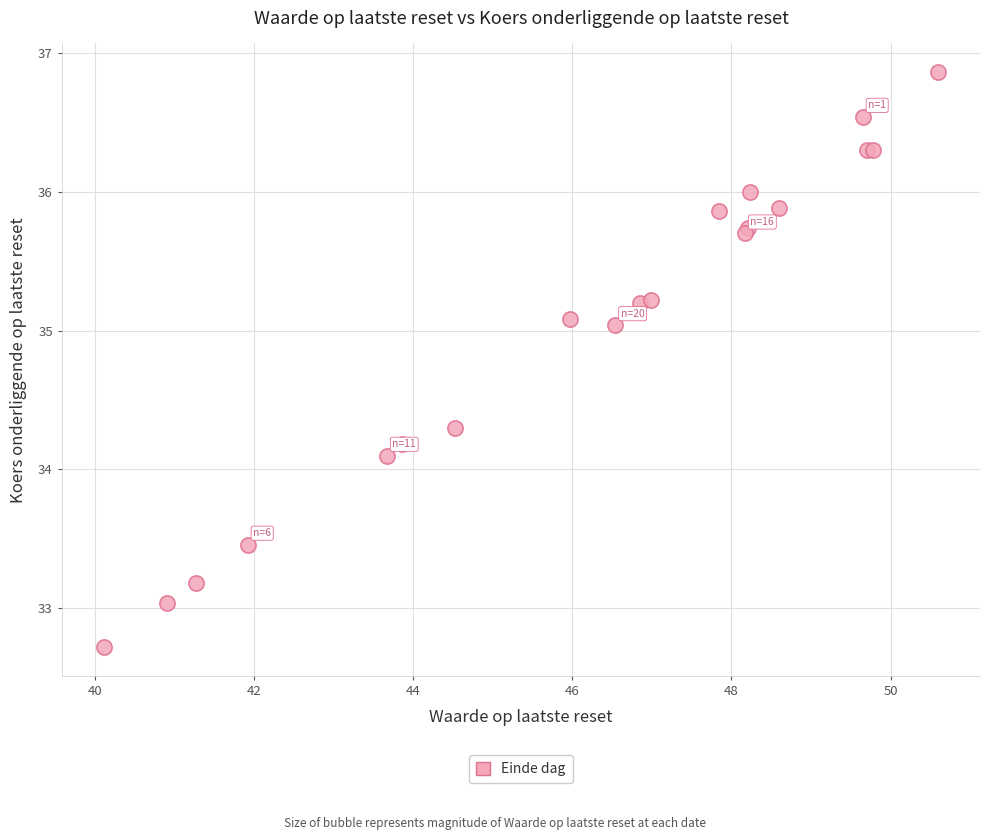

What Y value in the scatter plot is closest to 34?

34.1